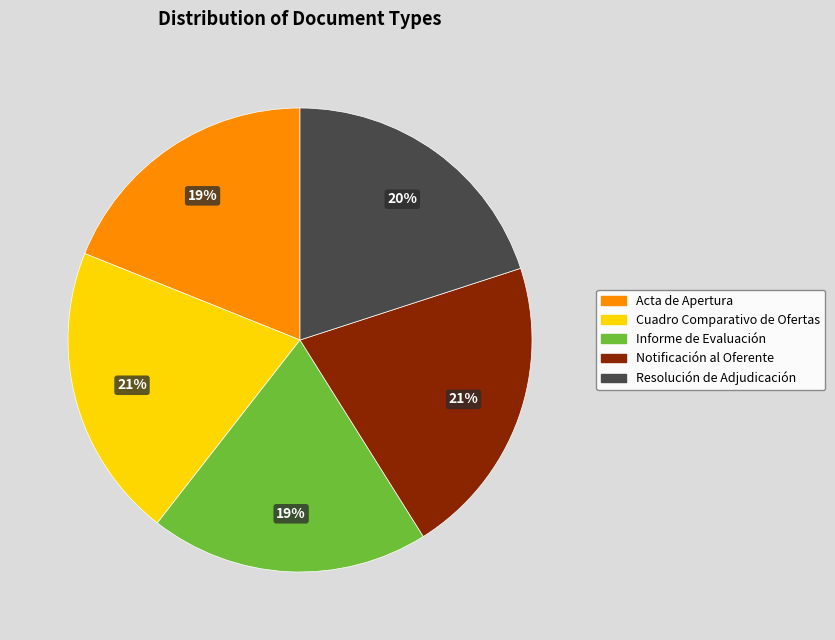

Do Cuadro Comparativo de Ofertas and Resolución de Adjudicación together represent more than half of the pie?

No